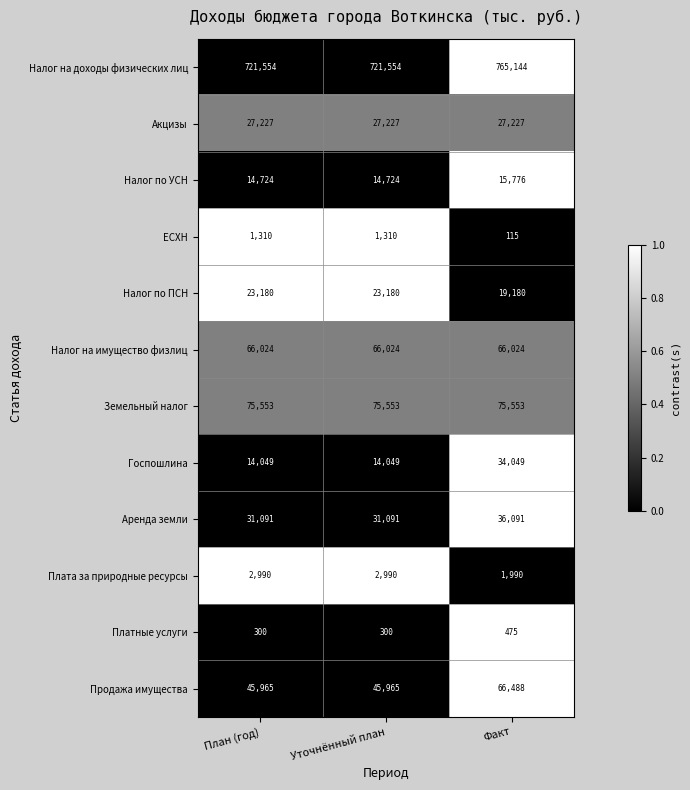

True or false: Налог на доходы физических лиц has a value of 721554 at План (год).

True